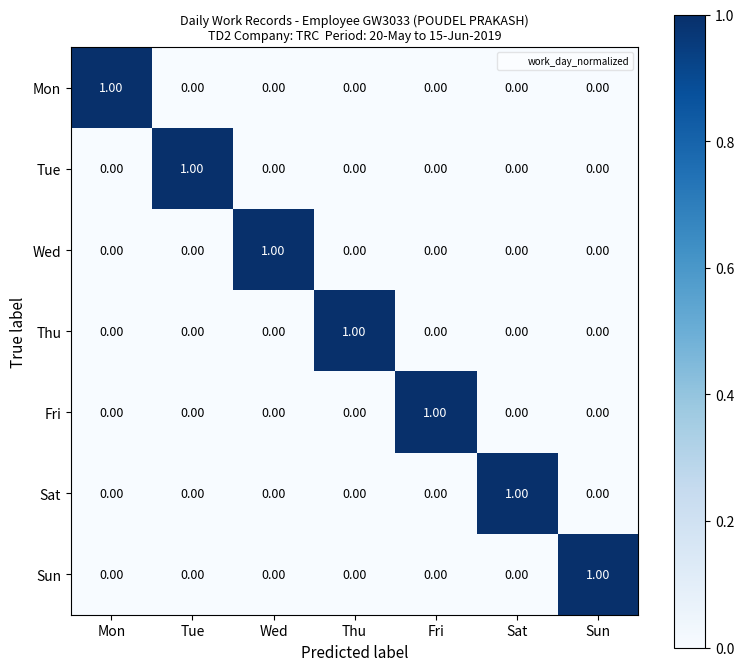

At how many categories does at least one series exceed 0?

7